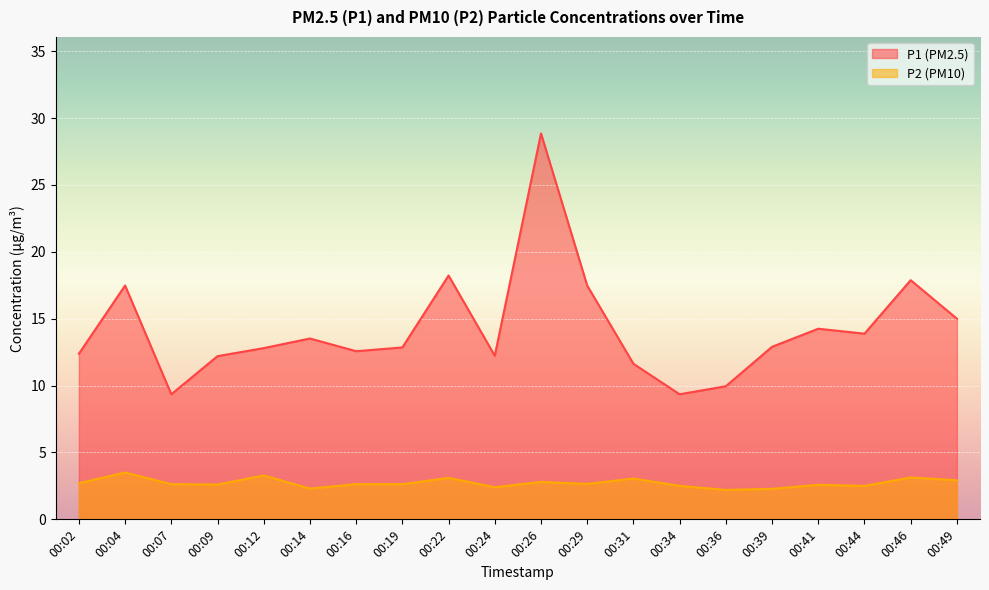

Which series has the largest total across all categories?

P1 (PM2.5)